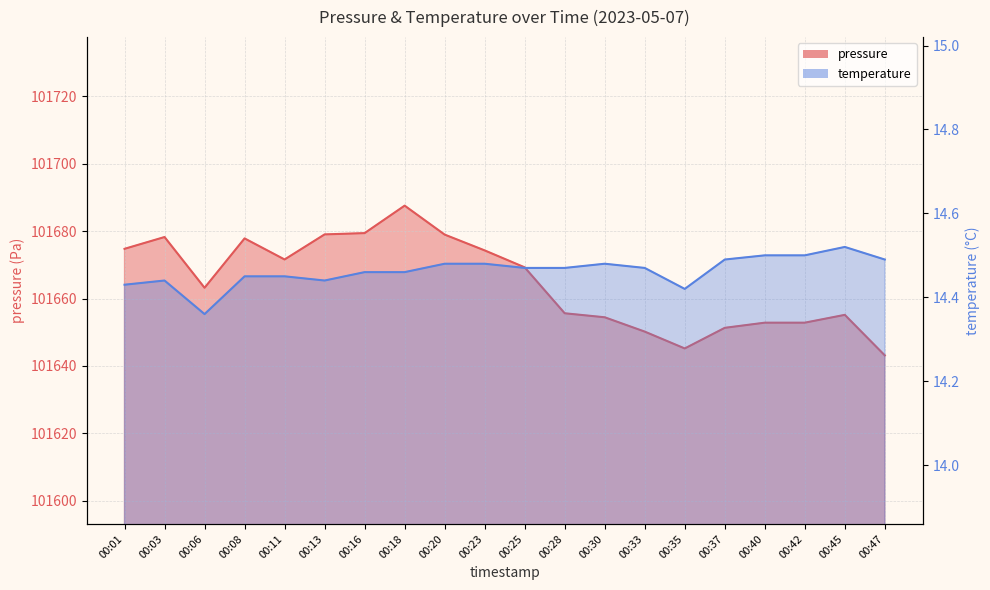

True or false: temperature has a value of 20.0 at 00:40.

False